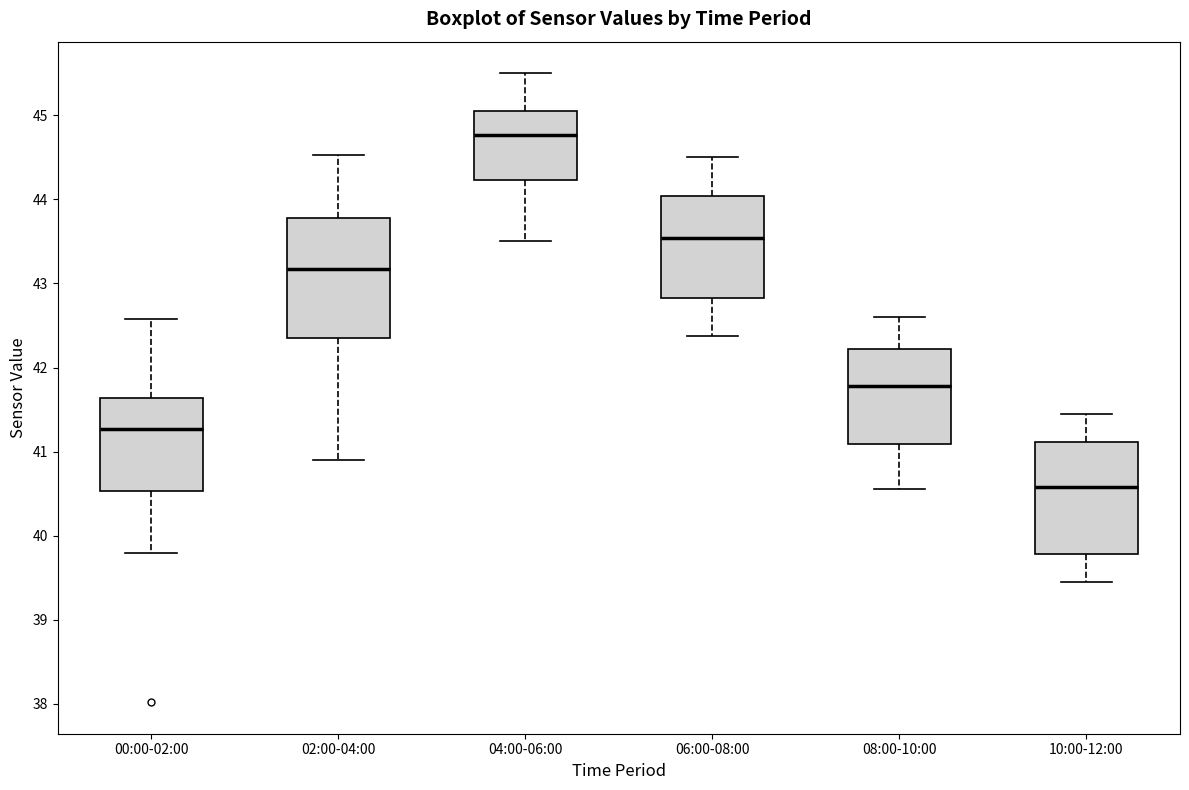

Where is the lower edge of the box for 04:00-06:00 on the y-axis? The values are not printed on the chart, so give them approximately, as read against the axis.

44.2